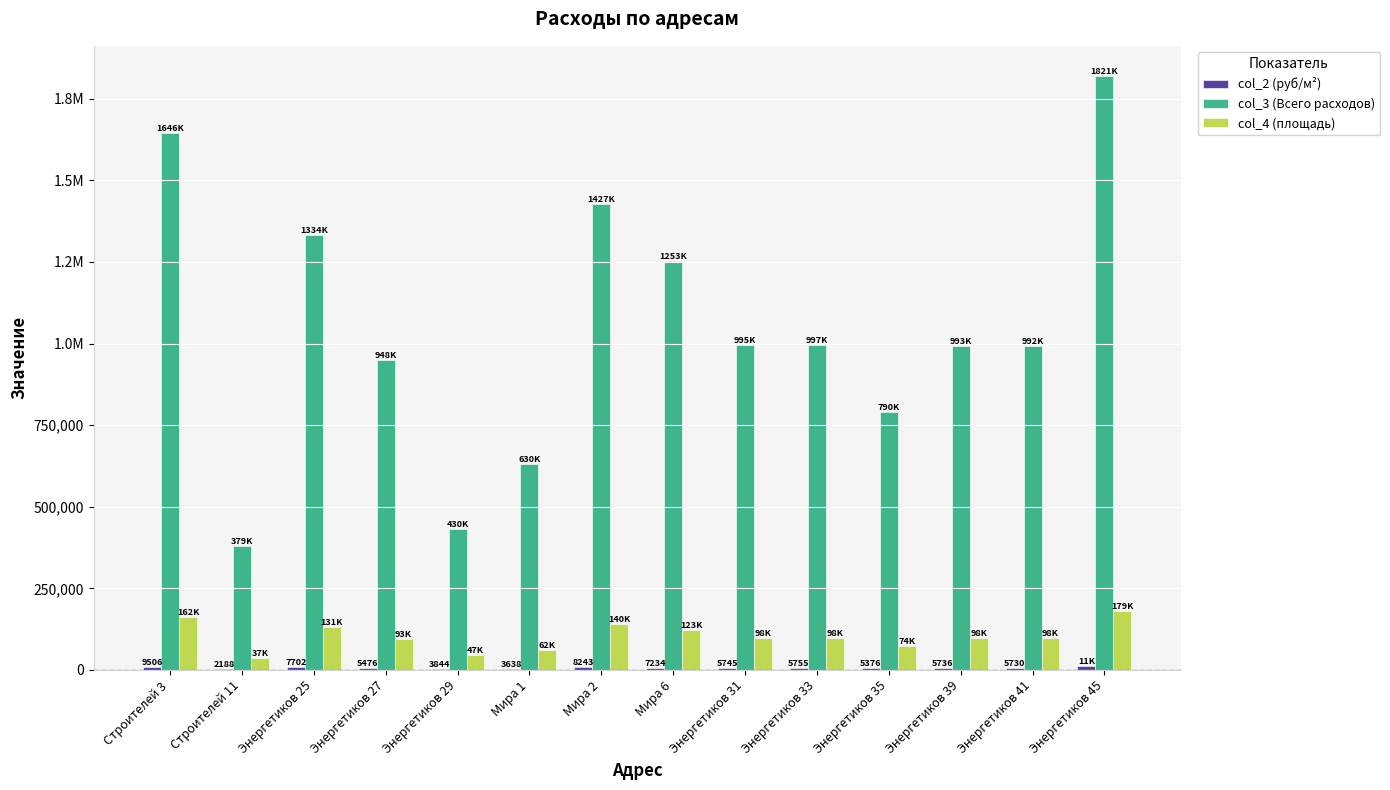

What value does the col_4 (площадь) series have at Энергетиков 41?

97635.8